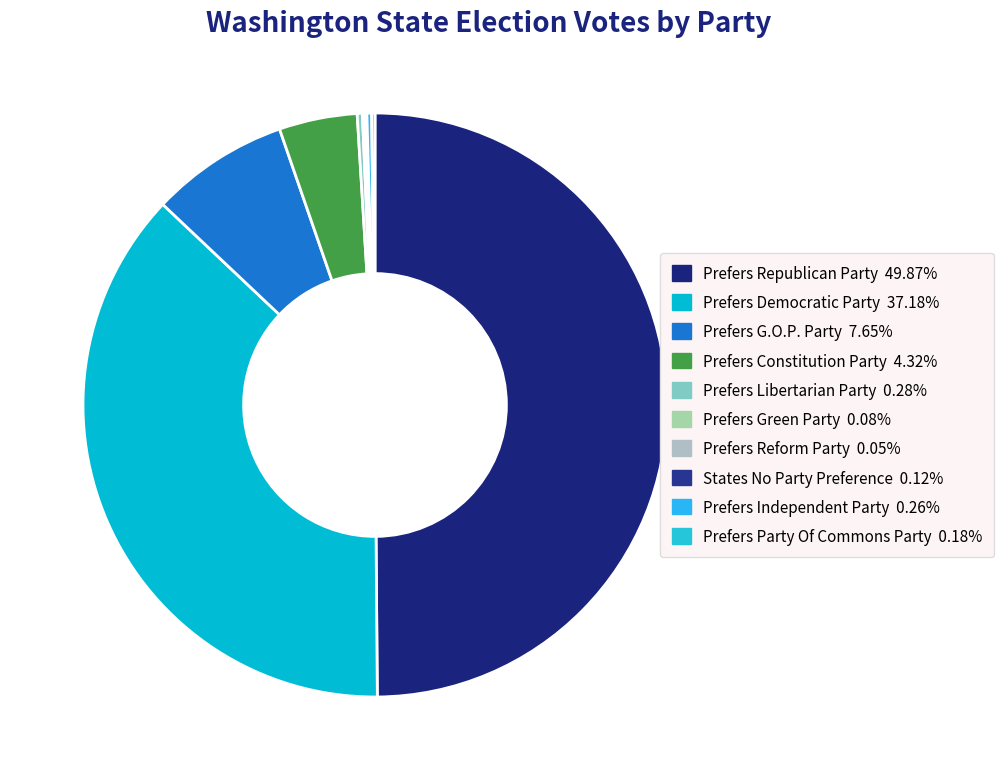

Rank the categories by value from highest to lowest.

Prefers Republican Party, Prefers Democratic Party, Prefers G.O.P. Party, Prefers Constitution Party, Prefers Libertarian Party, Prefers Independent Party, Prefers Party Of Commons Party, States No Party Preference, Prefers Green Party, Prefers Reform Party